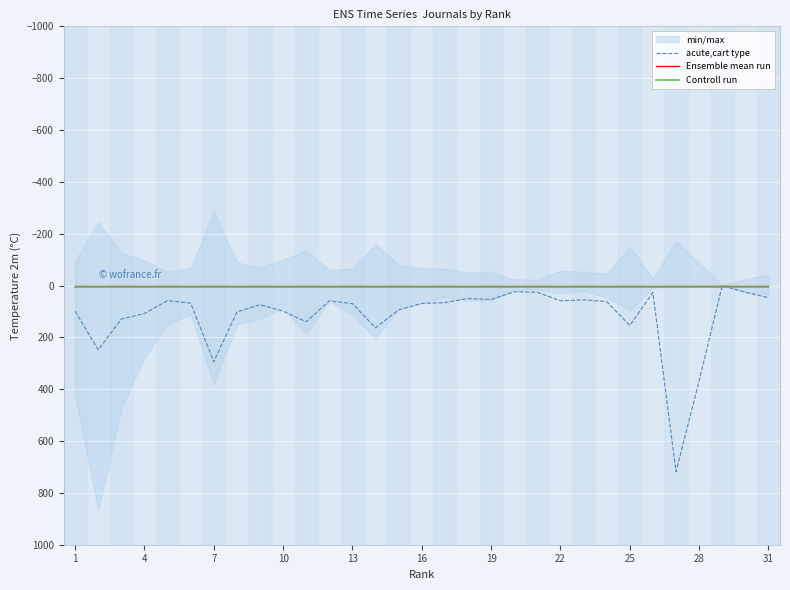

What is the highest value of the acute,cart type series?

718